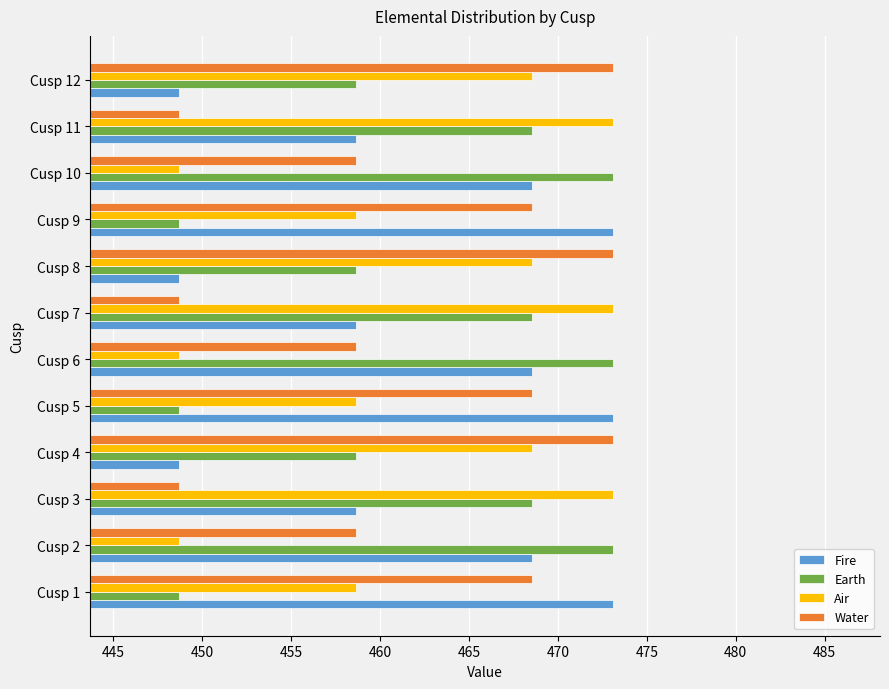

What is the difference between the maximum and second lowest values in the Earth series?

24.4